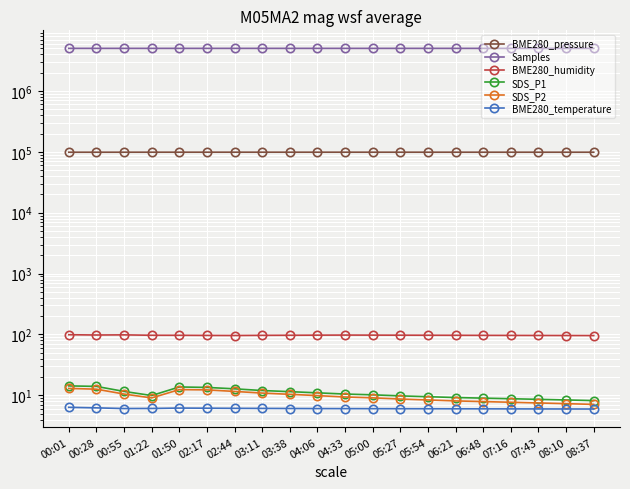

What are all the series names shown in the legend?

BME280_pressure, Samples, BME280_humidity, SDS_P1, SDS_P2, BME280_temperature